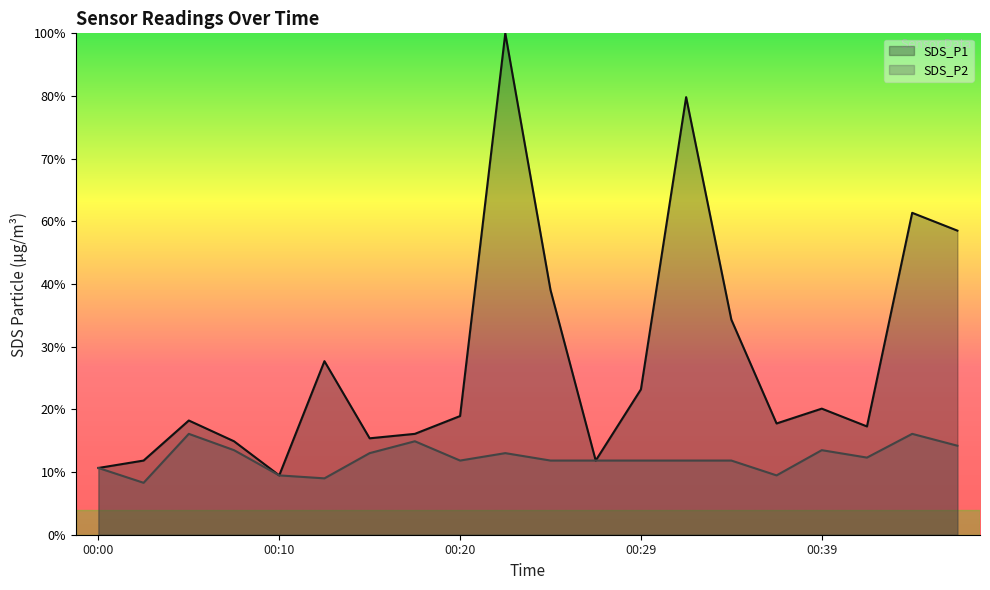

True or false: SDS_P2 and SDS_P1 intersect in this chart.

False